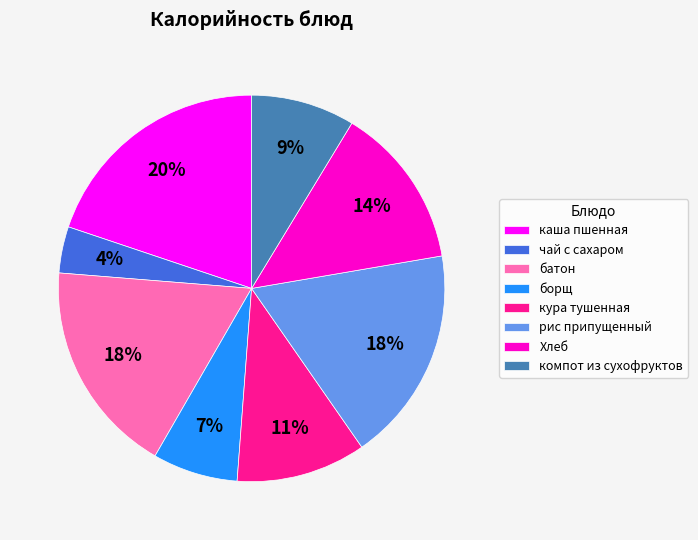

Is the sum of кура тушенная and каша пшенная greater than half?

No